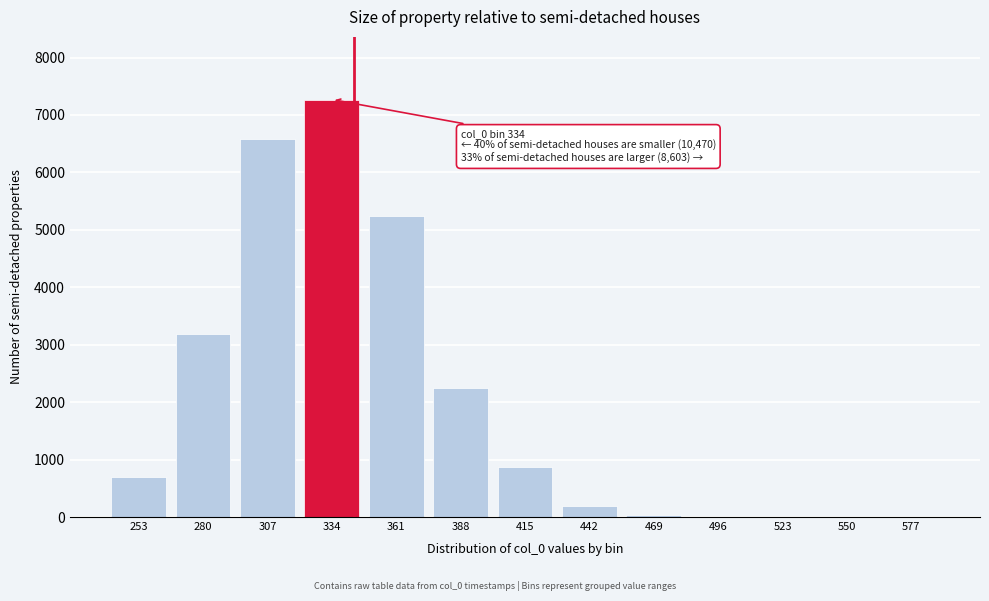

True or false: the data shows -3772 at 550.

False